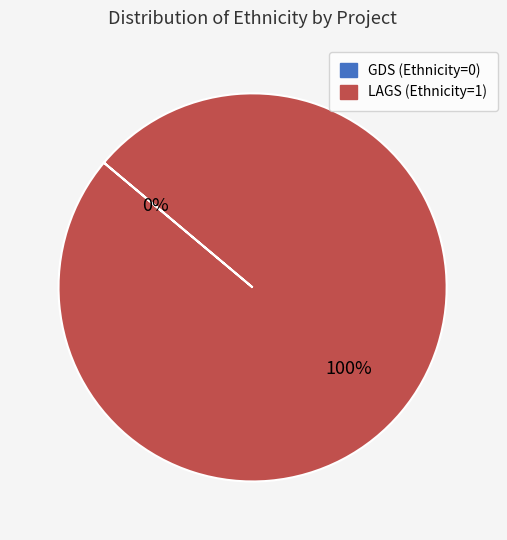

To the nearest percent, what is the difference between the largest and smallest slice percentages?

100%